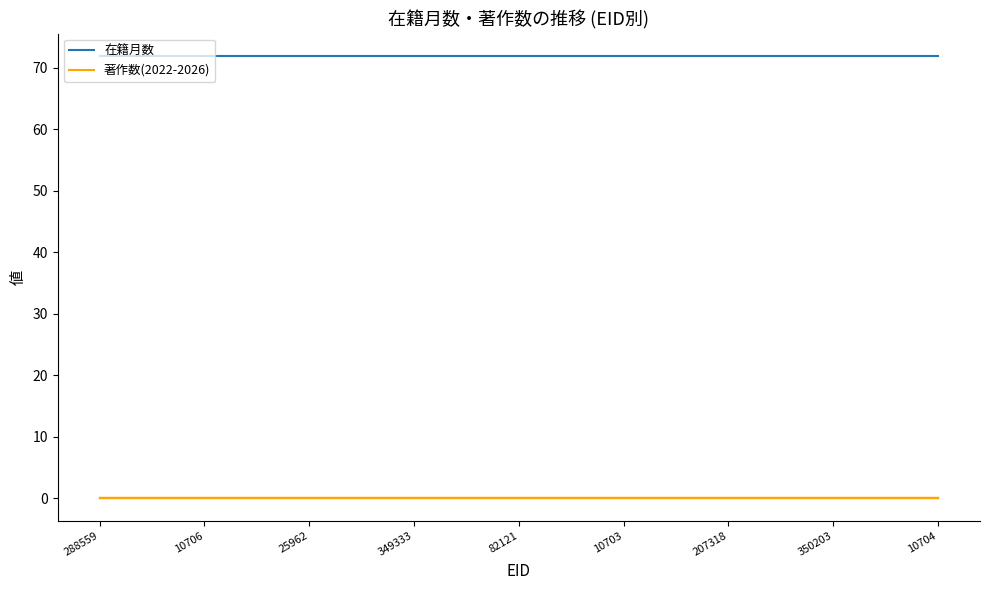

What is the minimum value for 在籍月数?

72